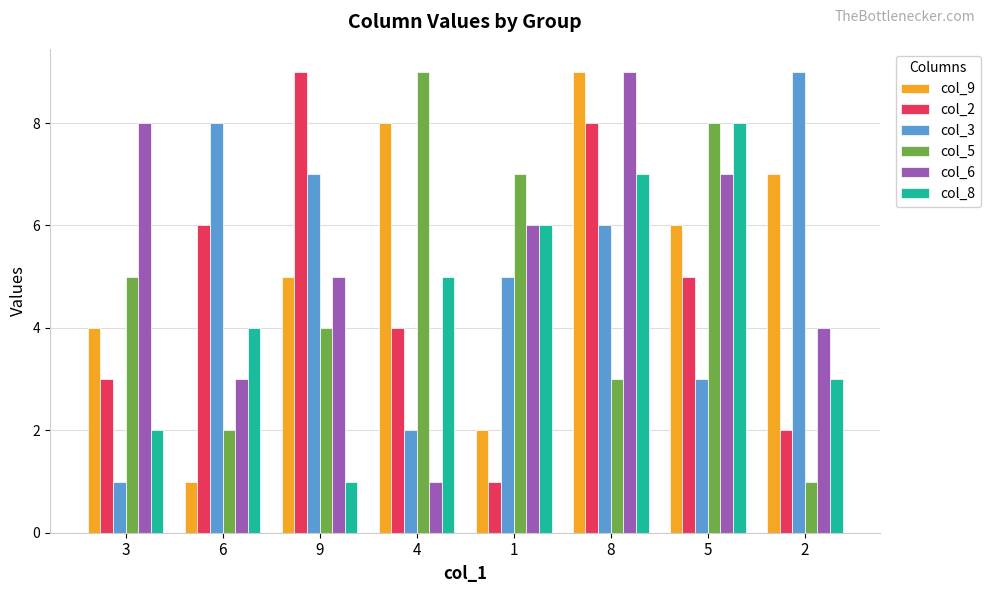

Which category has the highest value in the col_3 series?

2